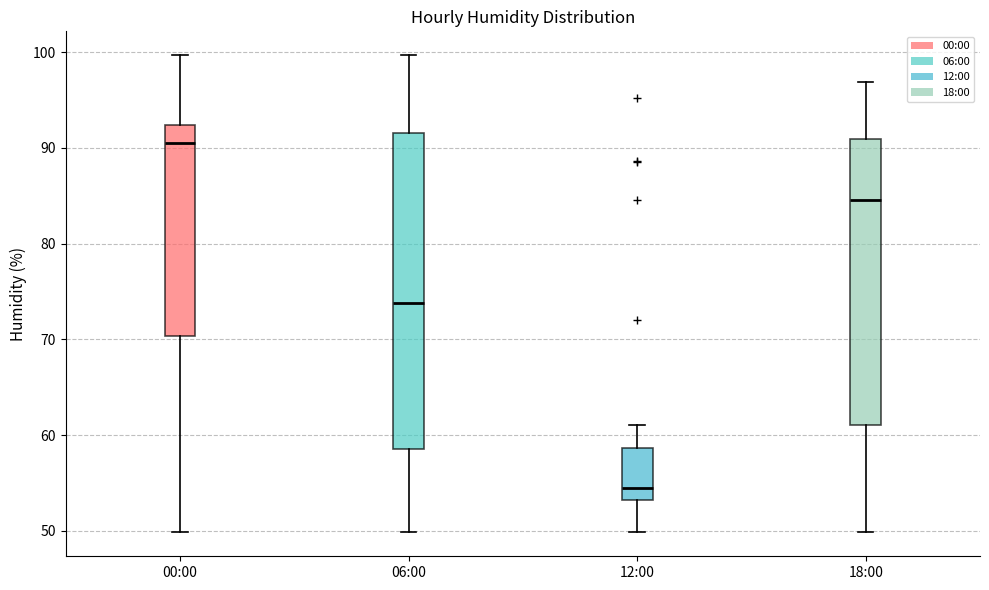

Reading left to right, transcribe this box plot: for each box, give where its median line is, the range the box spans, and where its two whiskers end, as read against the y-axis. The values are not printed on the chart, so give them approximately, as read against the axis.

00:00: median 91, box 70 to 92, whiskers 50 to 100
06:00: median 74, box 59 to 92, whiskers 50 to 100
12:00: median 55, box 53 to 59, whiskers 50 to 61
18:00: median 85, box 61 to 91, whiskers 50 to 97